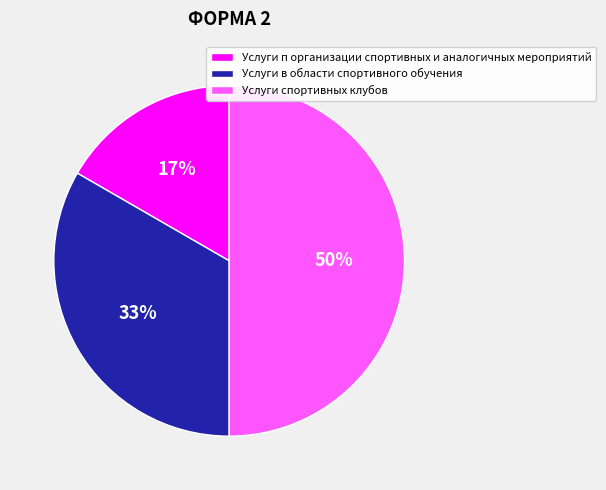

The Услуги спортивных клубов slice represents 44% of the pie. True or false?

False